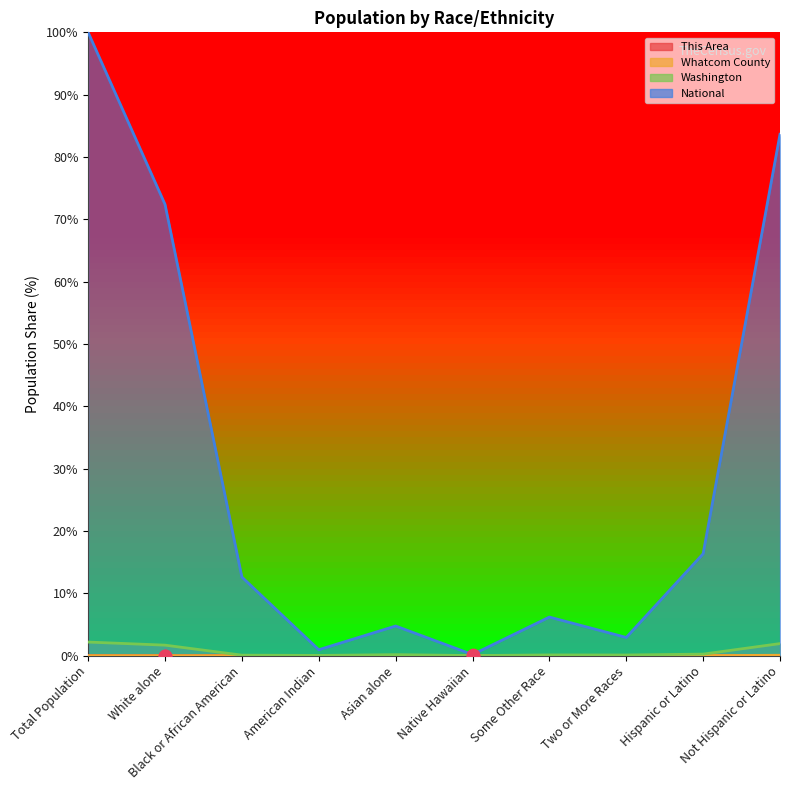

What is the total value across all series at Hispanic or Latino?

16.6